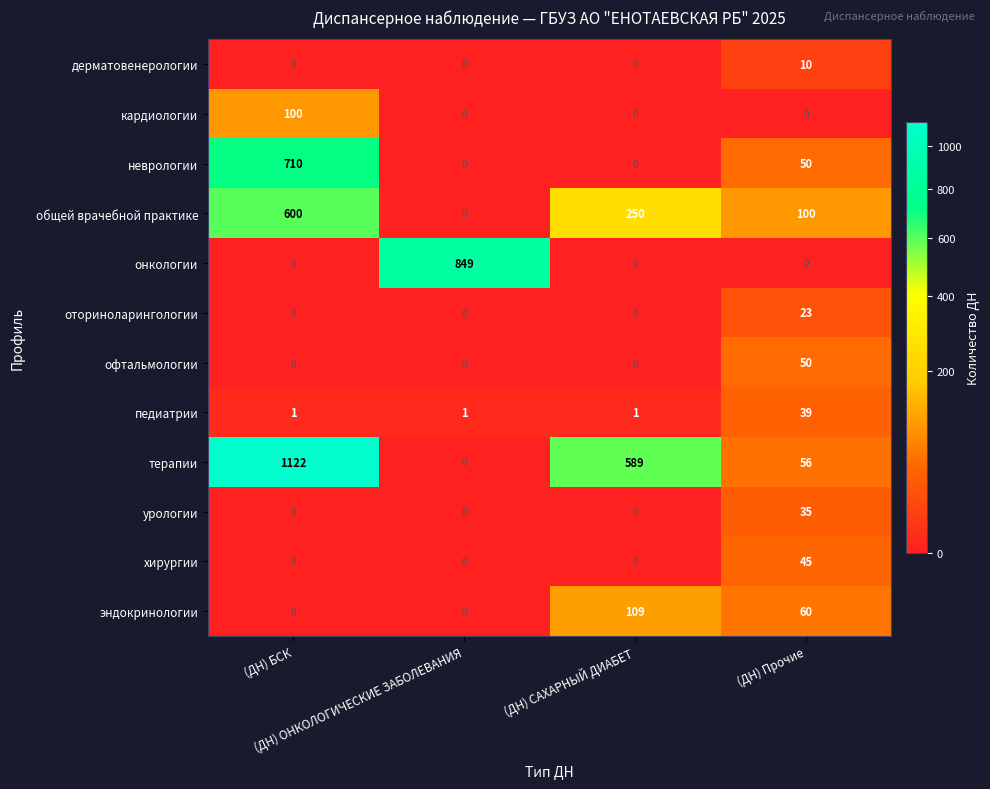

What is the sum of all хирургии values?

45